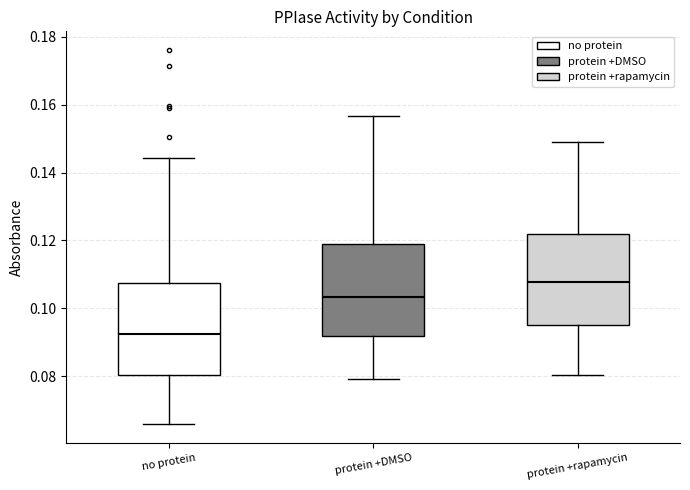

Which box has the highest median line?

protein +rapamycin